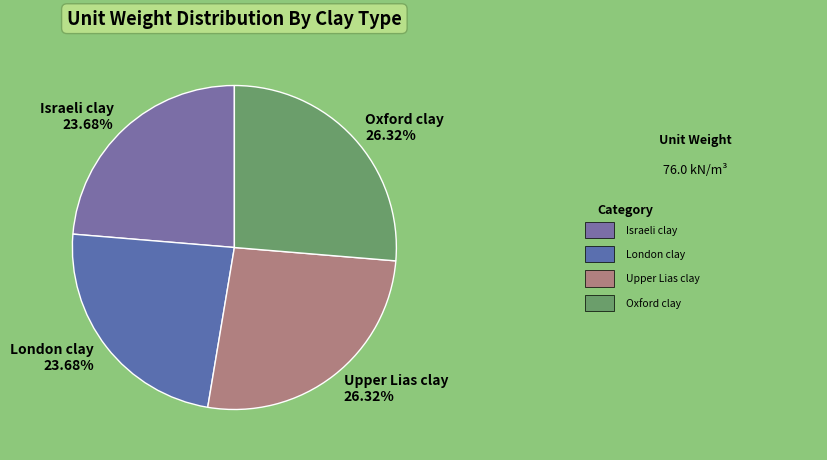

Is it true that Upper Lias clay is 33% of the pie?

False